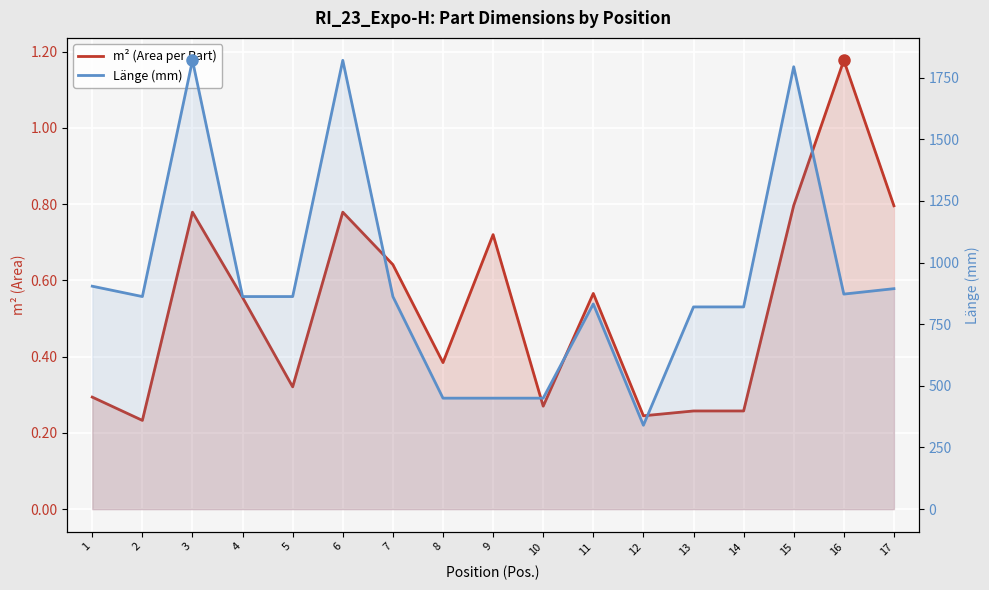

Which series has the largest range (max minus min)?

Länge (mm)